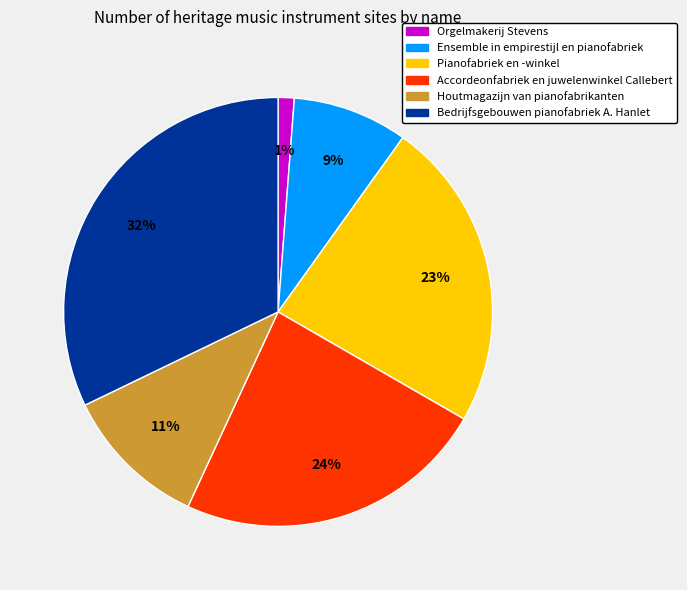

Between Houtmagazijn van pianofabrikanten and Ensemble in empirestijl en pianofabriek, which is larger?

Houtmagazijn van pianofabrikanten